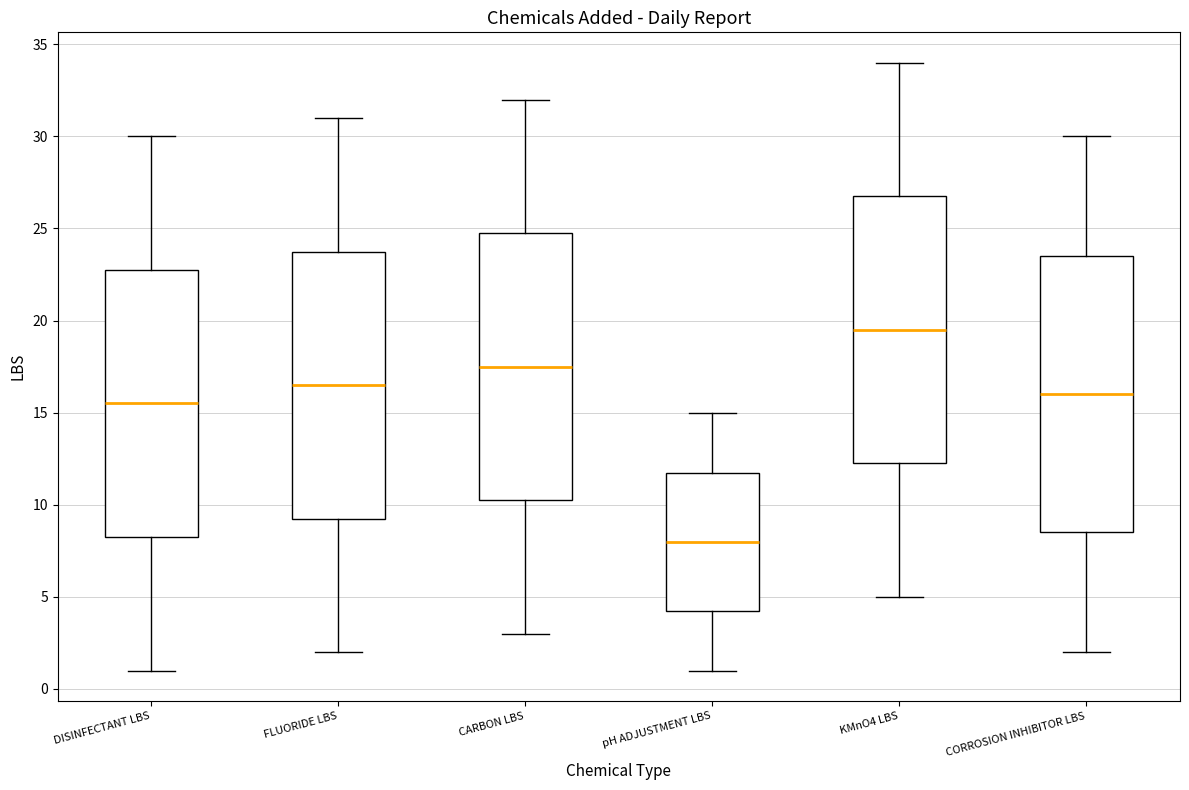

Where is the upper edge of the box for CARBON LBS on the y-axis? The values are not printed on the chart, so give them approximately, as read against the axis.

25.0